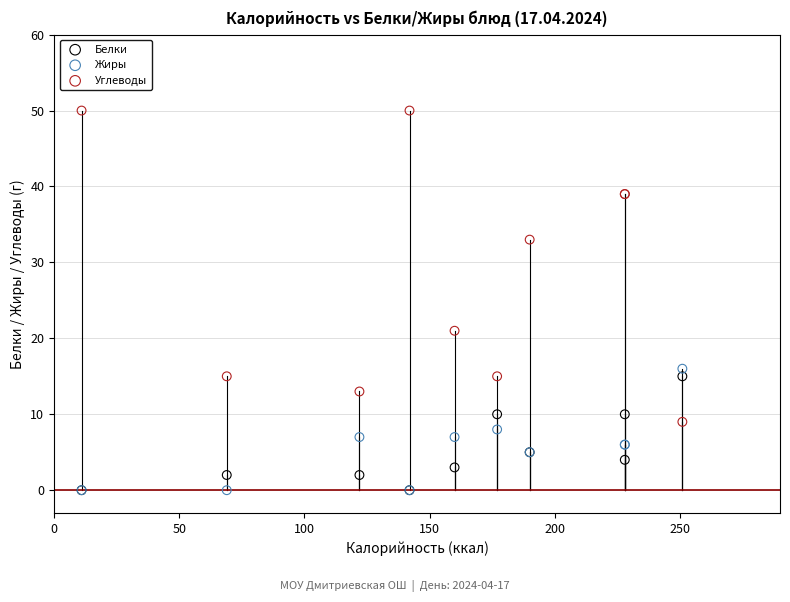

In the Углеводы series, what Y value is closest to 29?

33